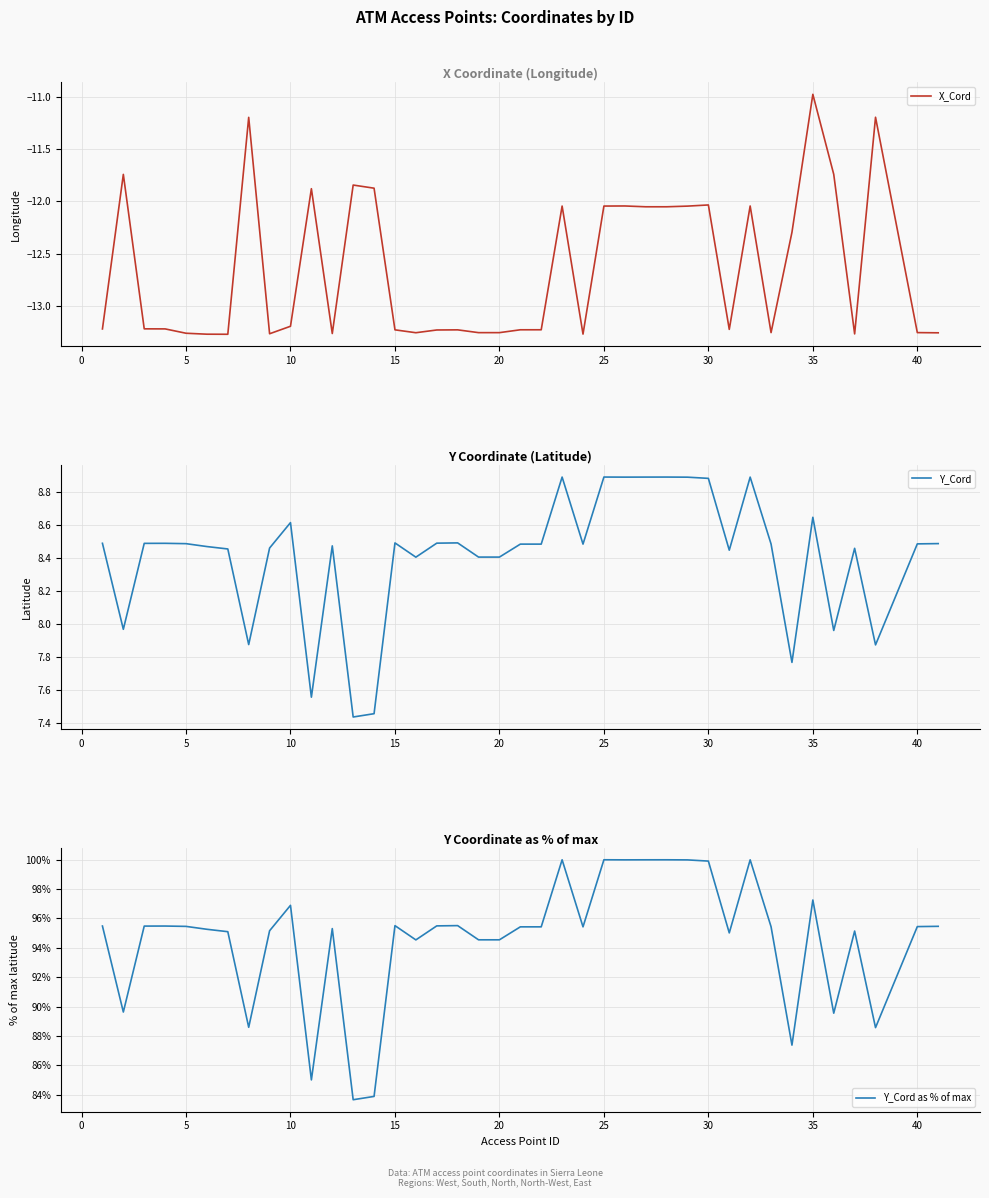

True or false: Y_Cord and X_Cord intersect in this chart.

False